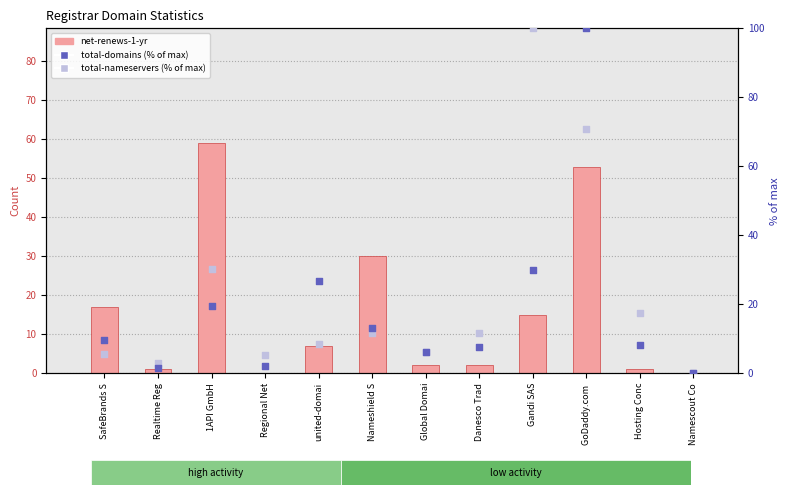

Which series reaches the minimum Y coordinate?

net-renews-1-yr